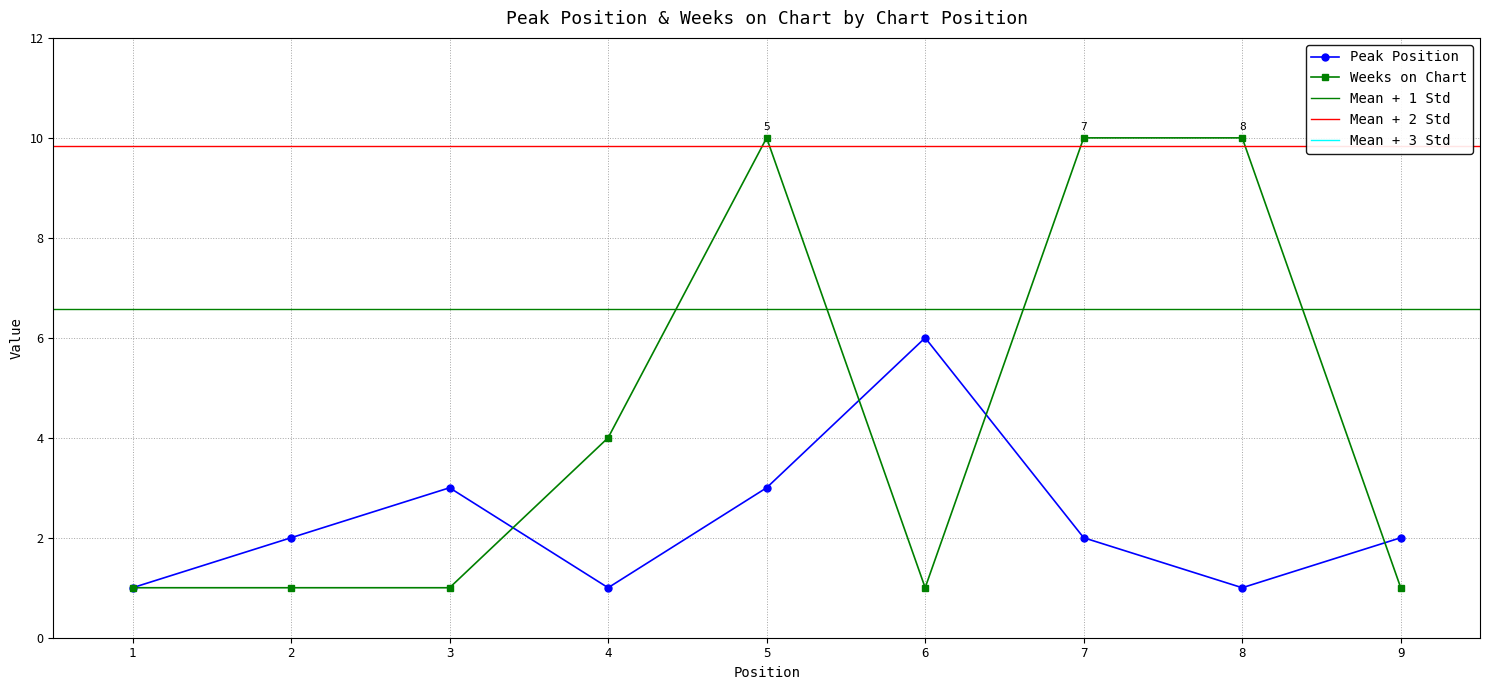

What is the maximum value for Weeks on Chart?

10